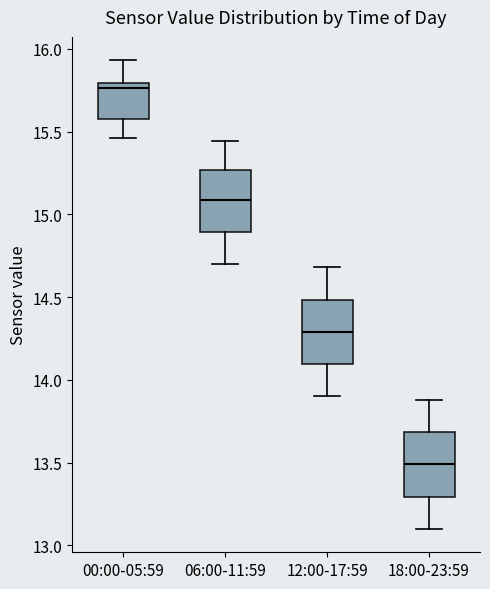

Where does the upper whisker of the box for 06:00-11:59 end on the y-axis? The values are not printed on the chart, so give them approximately, as read against the axis.

15.45